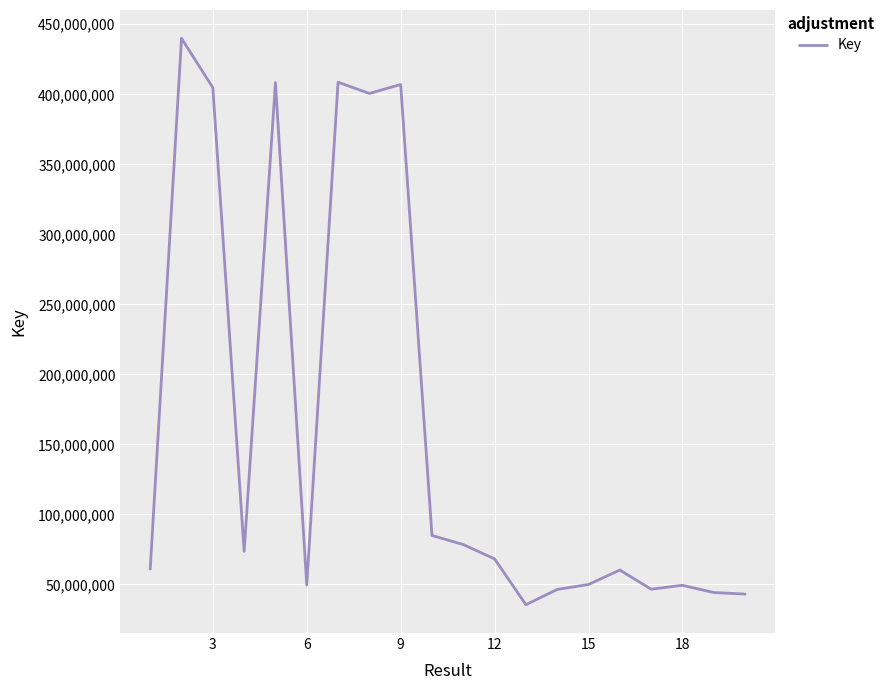

What is the maximum value shown in the chart?

439985674